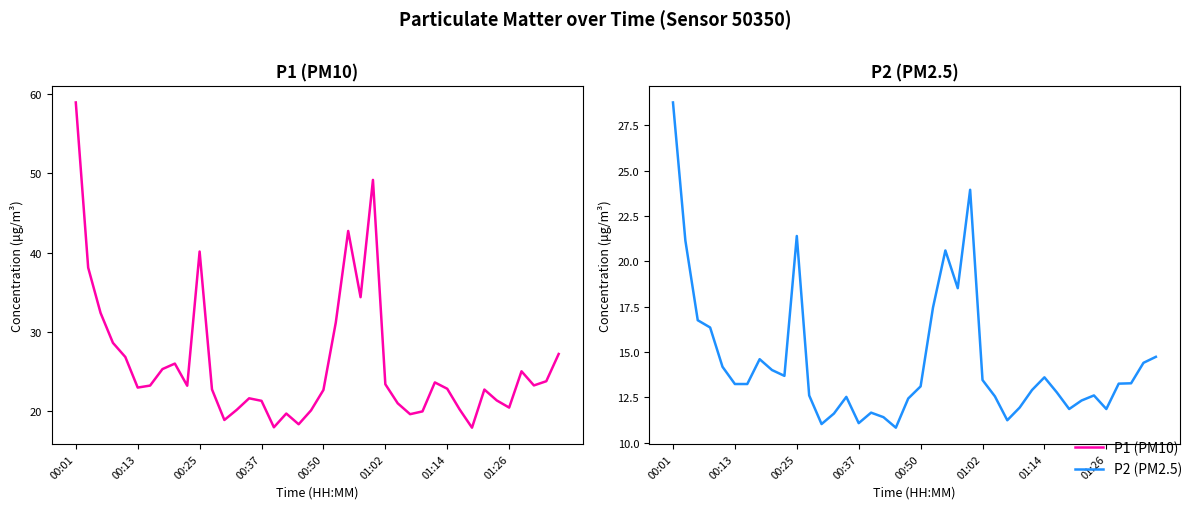

Is it true that P2 (PM2.5) equals 6.6 at 31?

False